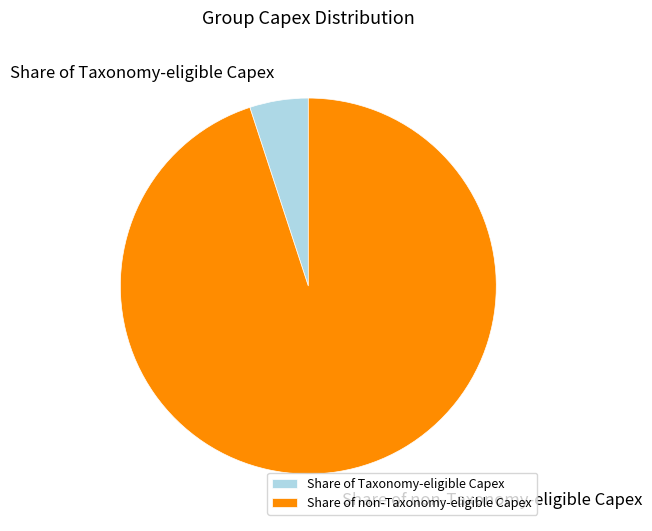

Rank the categories by value from lowest to highest.

Share of Taxonomy-eligible Capex, Share of non-Taxonomy-eligible Capex